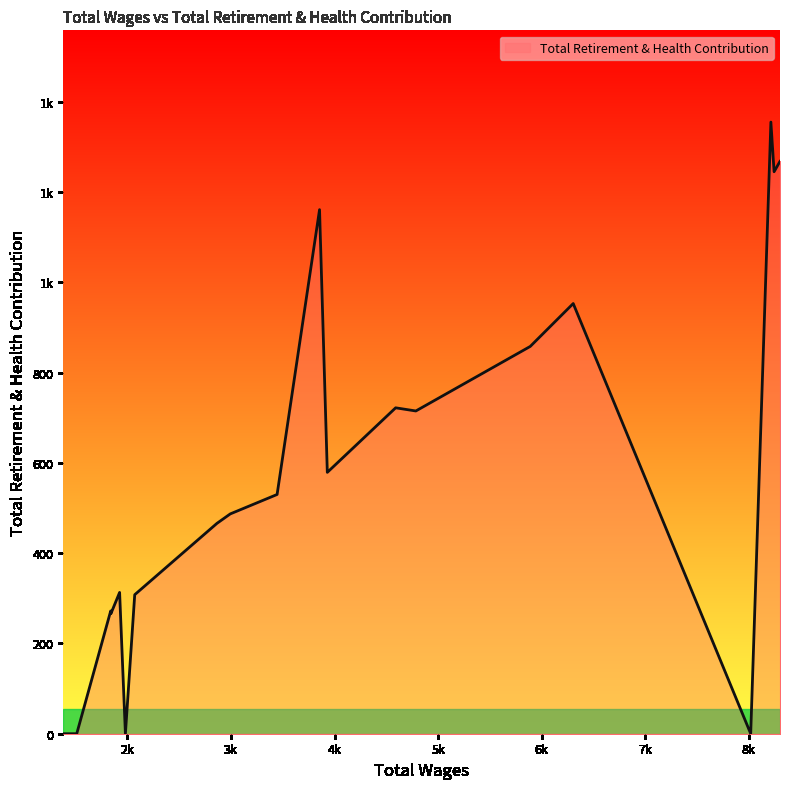

What is the sum of all values?

11498